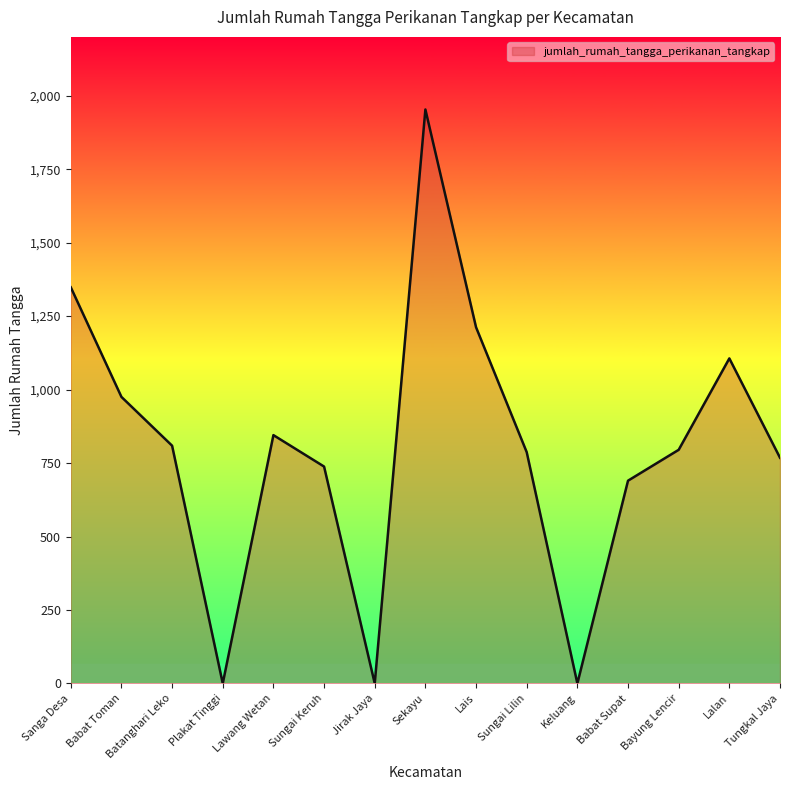

What is the greatest value displayed?

1953